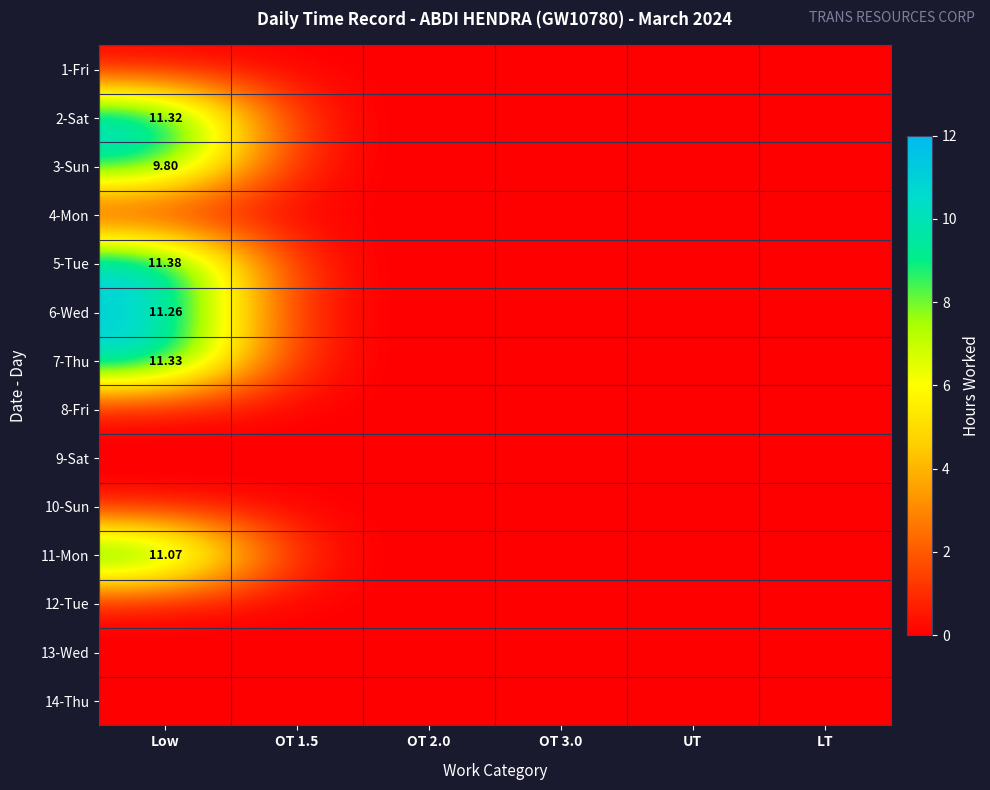

At how many categories does at least one series exceed 3?

1